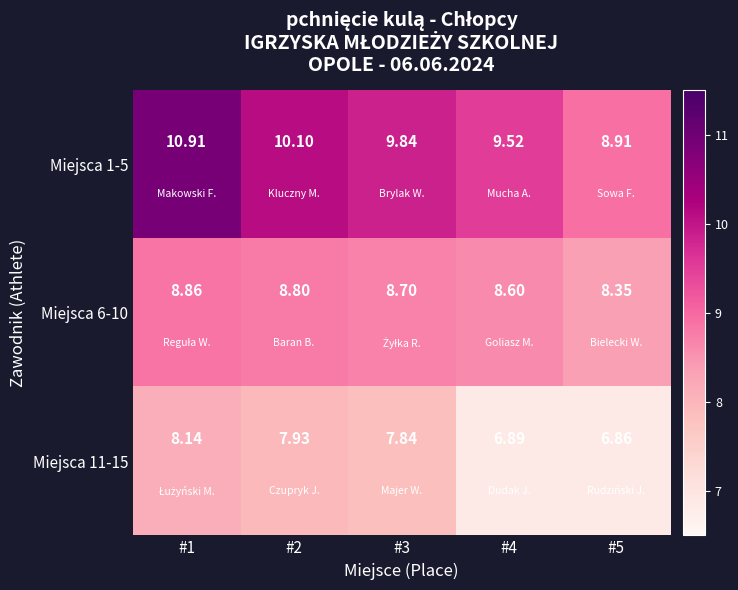

Is the value of Miejsca 6-10 at #4 greater than the value of Miejsca 1-5 at #3?

No